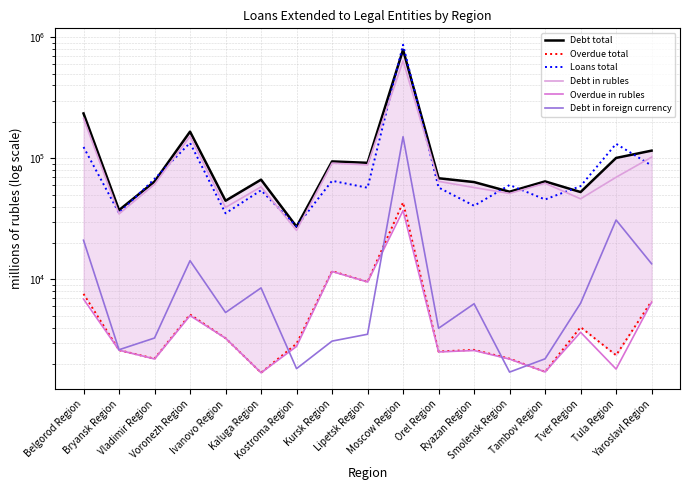

Count the number of data series in this chart.

6